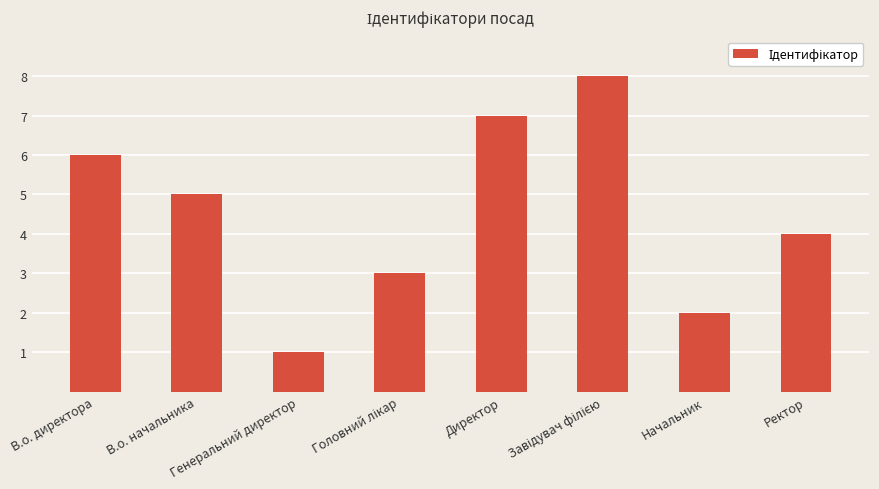

Between Начальник and В.о. директора, which is larger?

В.о. директора